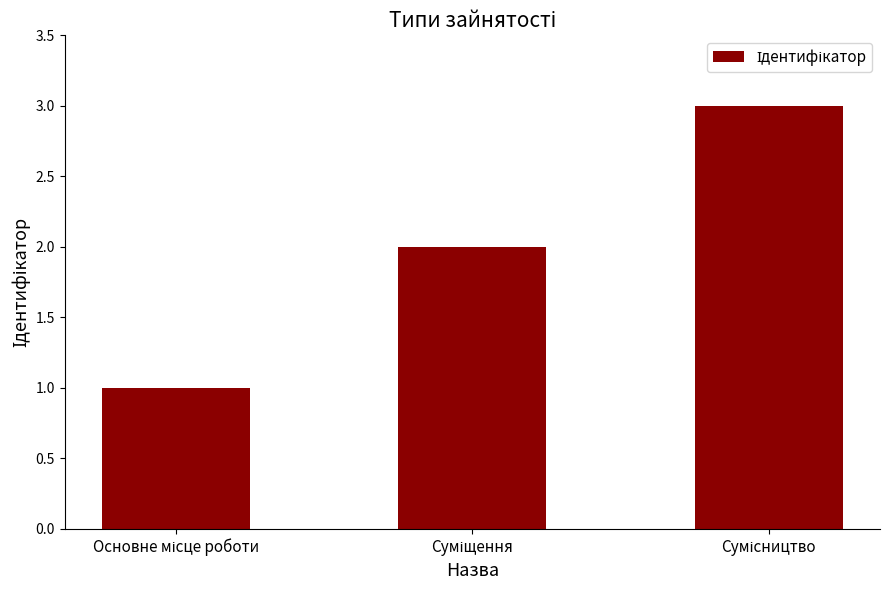

What is the sum of all values?

6